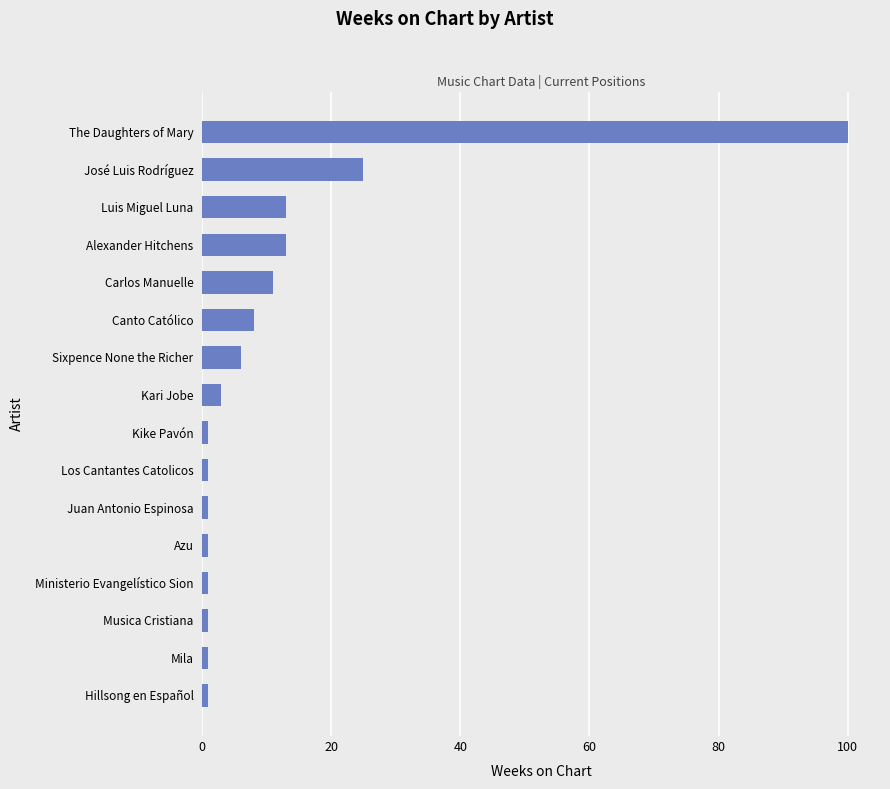

The value at Luis Miguel Luna is 13. True or false?

True